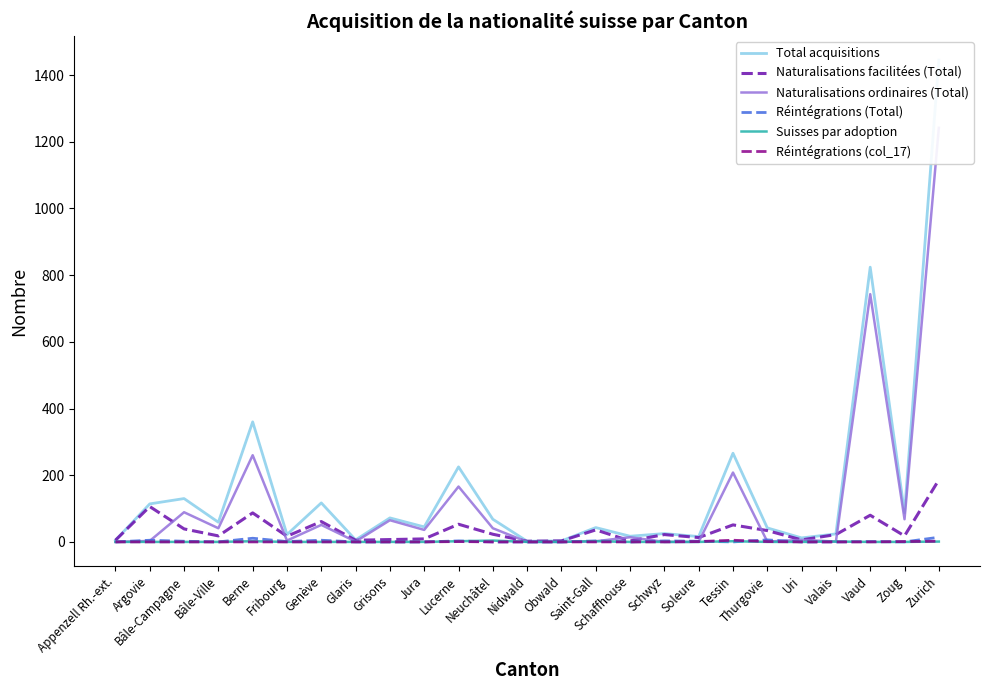

Reading left to right, transcribe all the data shown in this chart.

Total acquisitions: 5	114	130	59	360	22	117	6	72	45	225	68	2	3	43	17	25	16	266	42	12	24	824	87	1445
Naturalisations facilitées (Total): 5	106	39	18	87	17	61	5	7	9	53	23	2	3	36	3	22	13	51	34	6	22	80	18	186
Naturalisations ordinaires (Total): 0	3	89	41	260	4	51	1	65	36	166	41	0	0	2	14	0	0	208	1	6	1	743	68	1242
Réintégrations (Total): 0	5	2	0	11	1	5	0	0	0	3	0	0	0	3	0	3	2	0	6	0	0	1	0	14
Suisses par adoption: 0	0	0	0	2	0	0	0	0	0	2	4	0	0	2	0	0	0	2	0	0	1	0	0	1
Réintégrations (col_17): 0	0	0	0	0	0	0	0	0	0	1	0	0	0	0	0	0	1	5	1	0	0	0	1	2